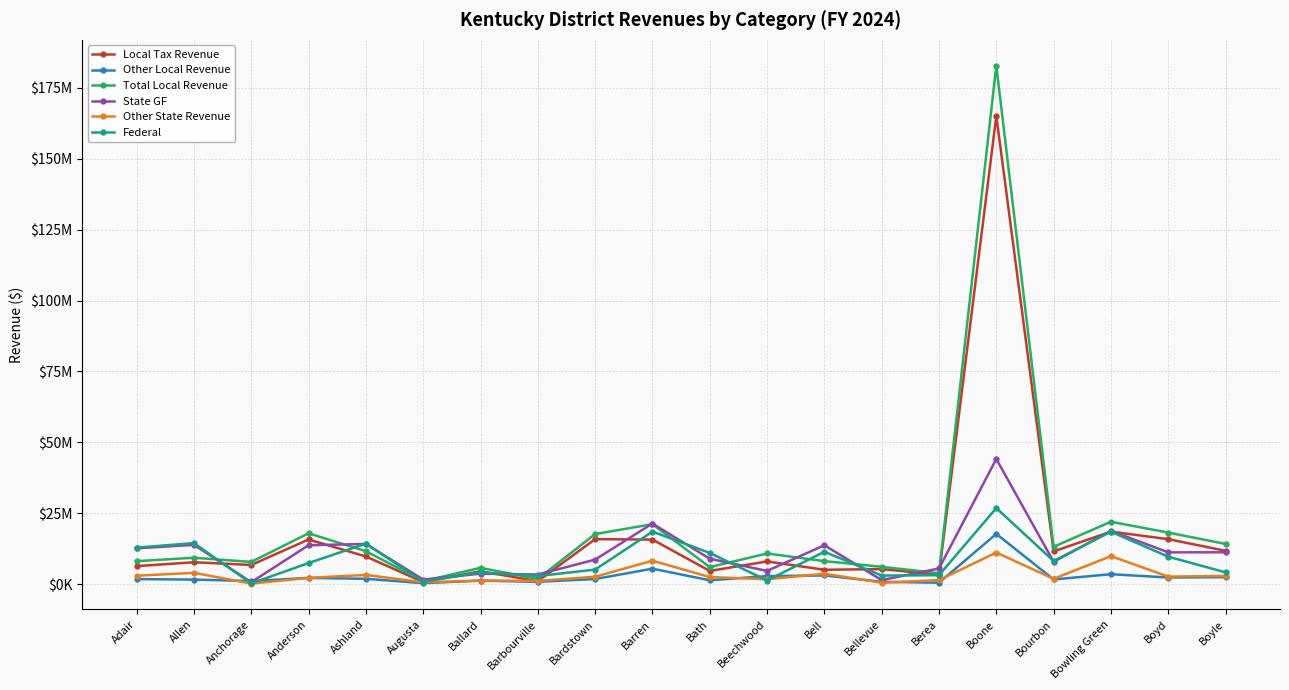

At which category does Local Tax Revenue reach its first local valley?

Anchorage